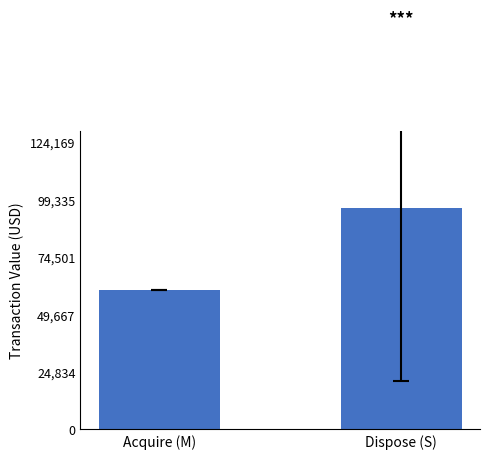

List the labels in order of value, smallest first.

Acquire (M), Dispose (S)